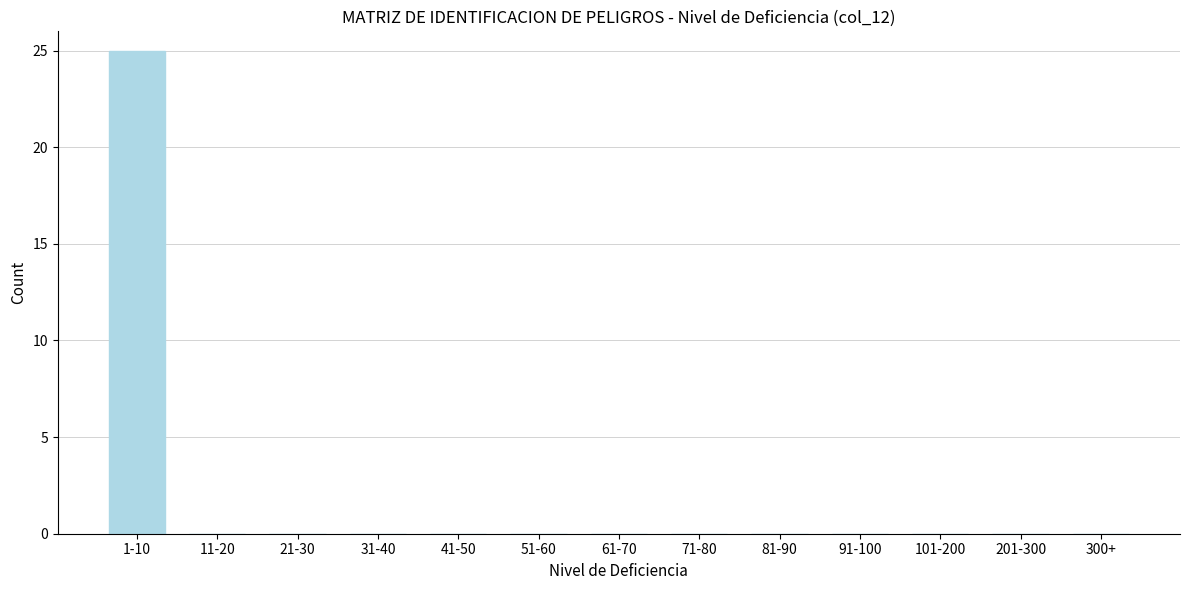

Reading left to right, what are all the values shown in this chart?

1-10=25	11-20=0	21-30=0	31-40=0	41-50=0	51-60=0	61-70=0	71-80=0	81-90=0	91-100=0	101-200=0	201-300=0	300+=0